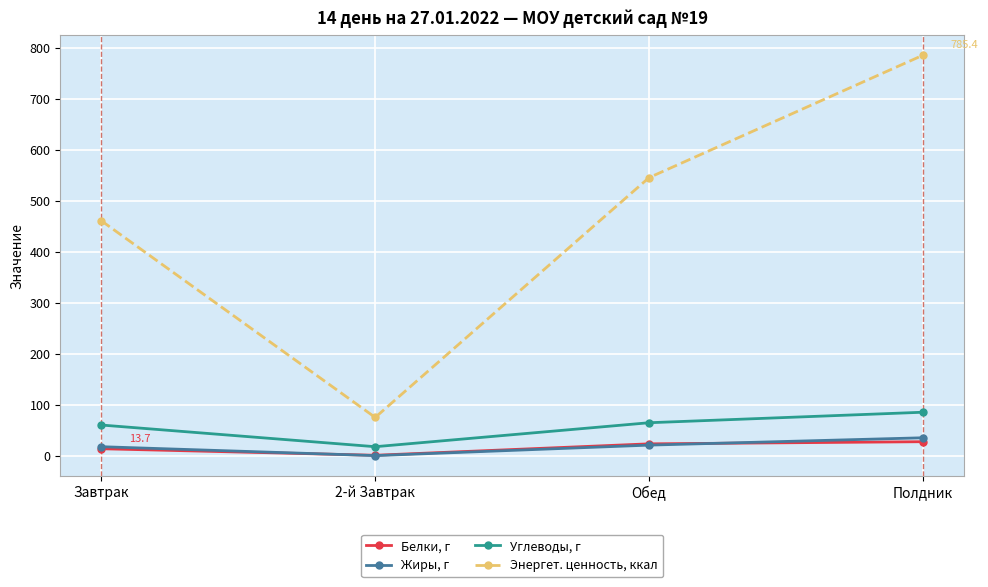

At 2-й Завтрак, list the series in order from largest to smallest.

Энергет. ценность, ккал, Углеводы, г, Белки, г, Жиры, г